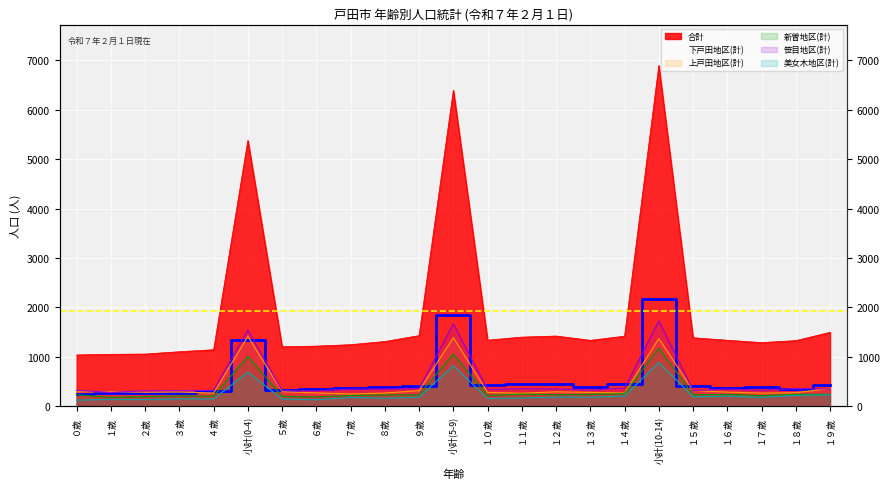

What is the sum of the 笹目地区(計) values at １６歳 and １７歳?

666